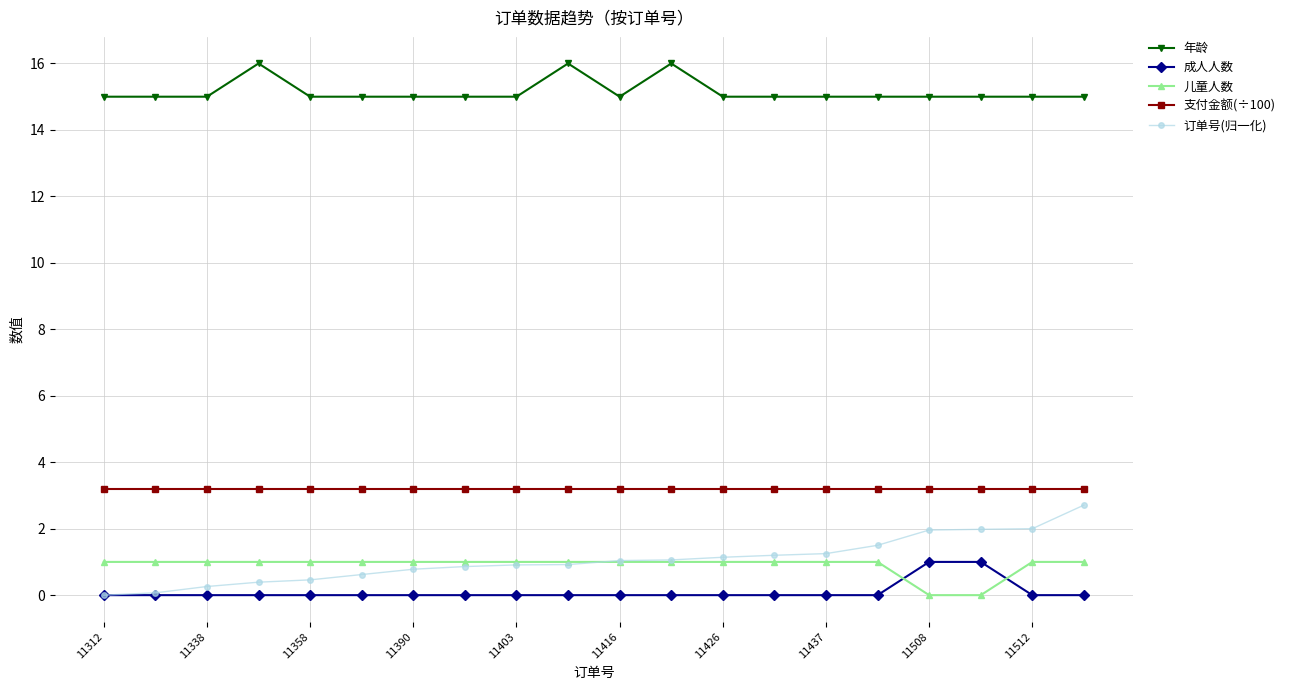

True or false: 年龄 and 成人人数 intersect in this chart.

False